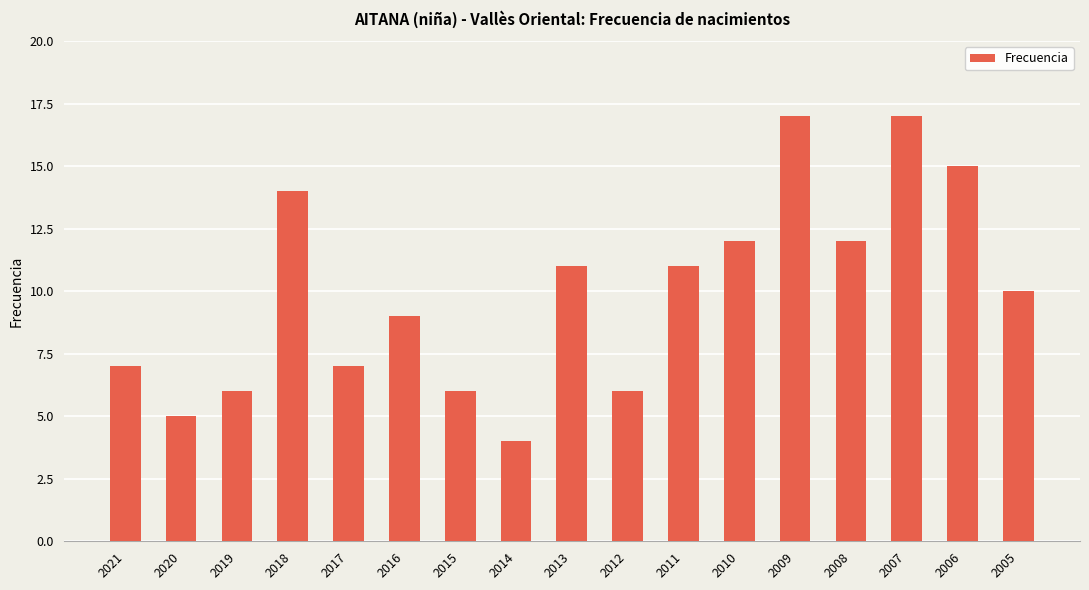

Where does the data first go above 10?

2018